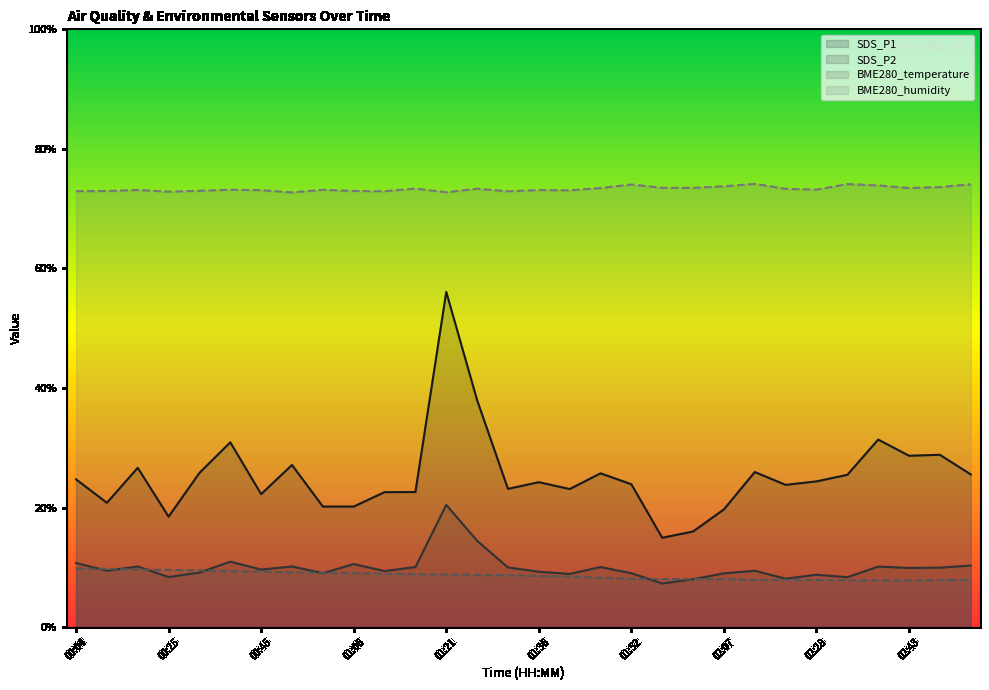

True or false: BME280_humidity has a value of 73.3 at 01:26.

True